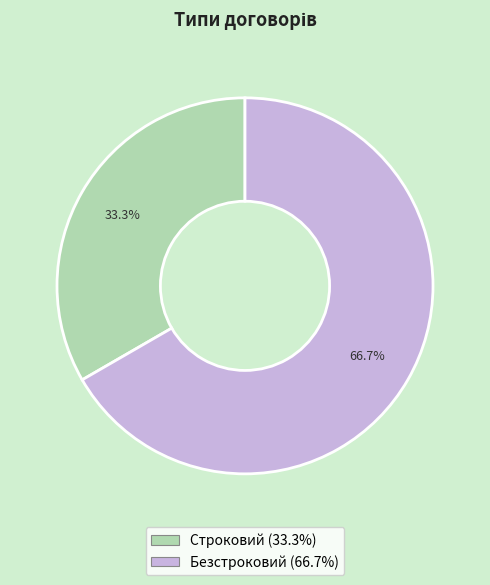

Between Строковий and Безстроковий, which is larger?

Безстроковий